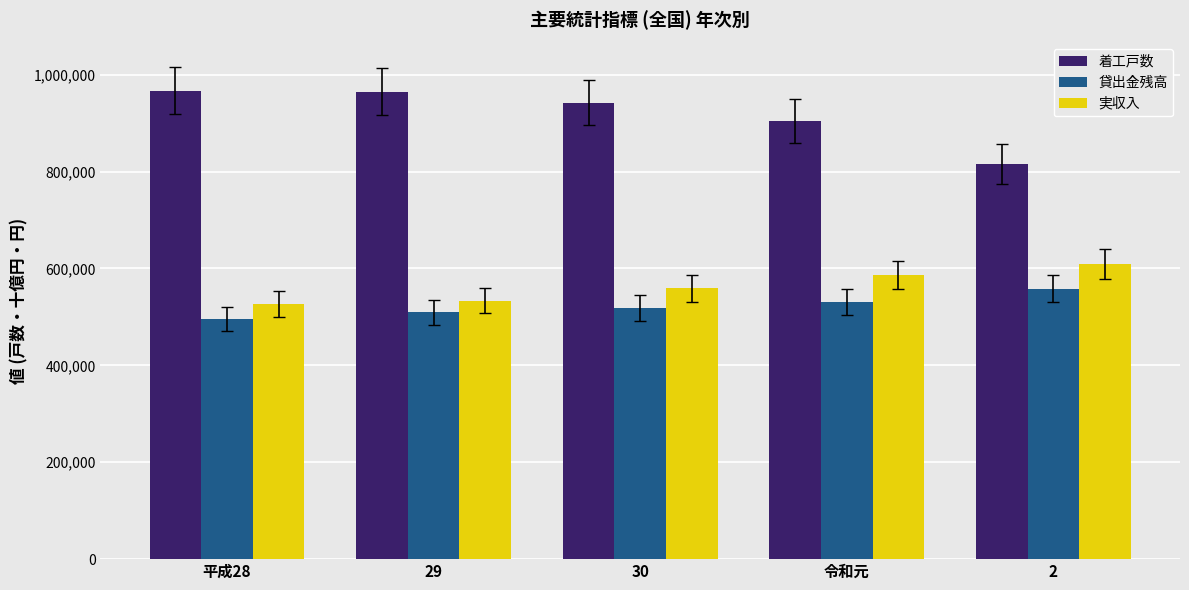

At 令和元, list the series in order from smallest to largest.

貸出金残高, 実収入, 着工戸数